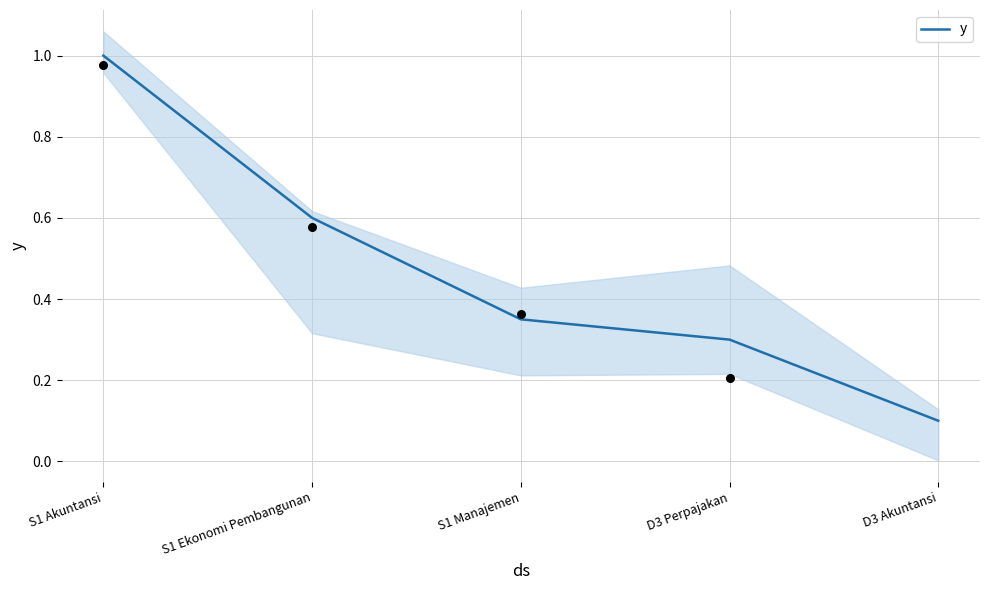

What is the change in value from S1 Akuntansi to D3 Perpajakan?

-0.7